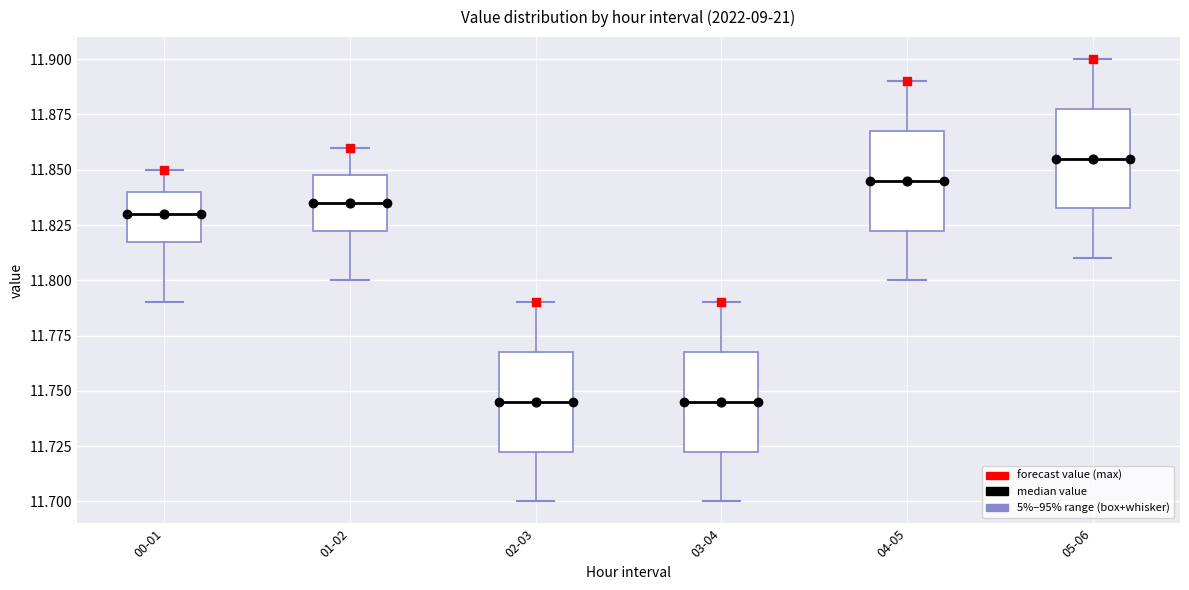

Reading left to right, read every box against the y-axis: the position of its median line, the range the box covers, and the ends of its whiskers. The values are not printed on the chart, so give them approximately, as read against the axis.

00-01: median 11.830, box 11.820 to 11.840, whiskers 11.790 to 11.850
01-02: median 11.835, box 11.825 to 11.850, whiskers 11.800 to 11.860
02-03: median 11.745, box 11.725 to 11.770, whiskers 11.700 to 11.790
03-04: median 11.745, box 11.725 to 11.770, whiskers 11.700 to 11.790
04-05: median 11.845, box 11.825 to 11.870, whiskers 11.800 to 11.890
05-06: median 11.855, box 11.835 to 11.880, whiskers 11.810 to 11.900